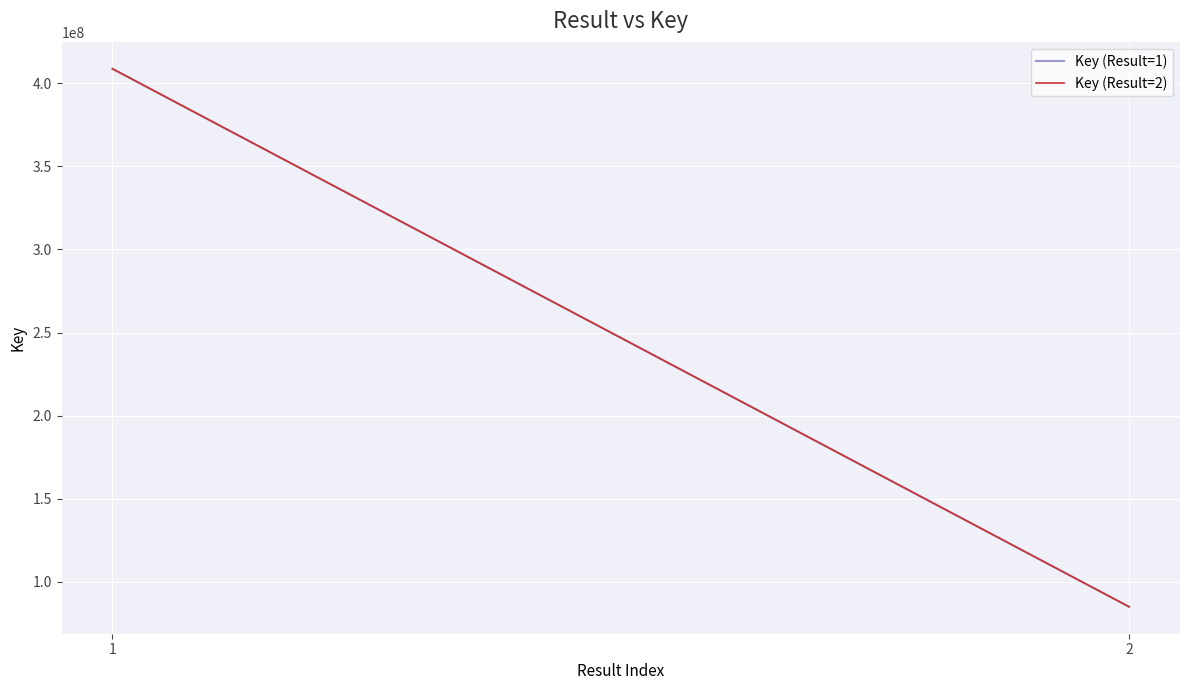

What is the value of the Key (Result=2) point at the 1st from the left?

408643193